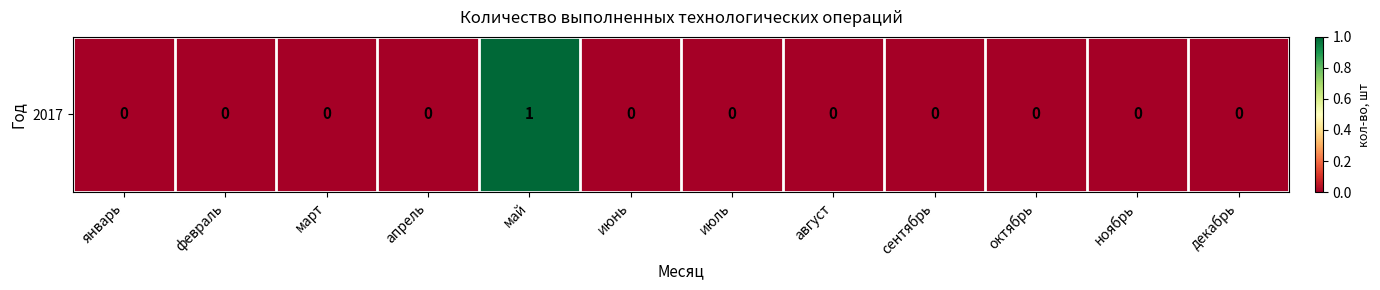

The value at ноябрь is 0. True or false?

True